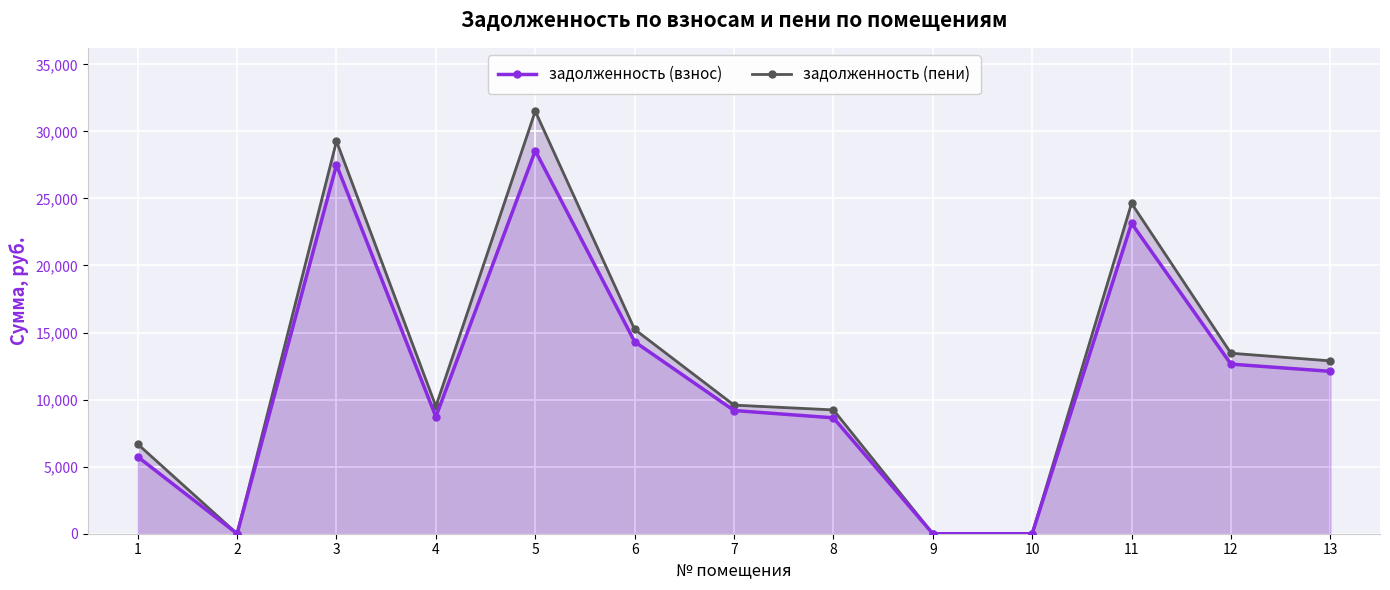

Which series has the widest spread of values?

задолженность (пени)